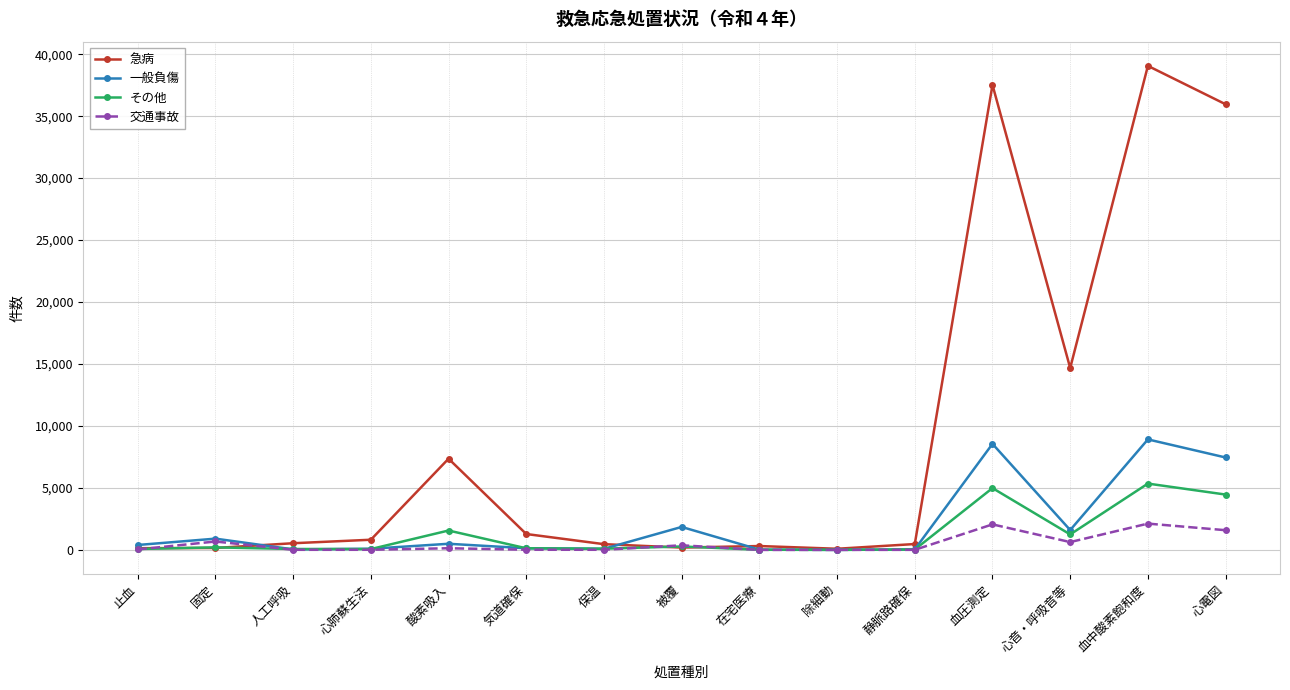

Which series changed the most between 気道確保 and 血中酸素飽和度?

急病